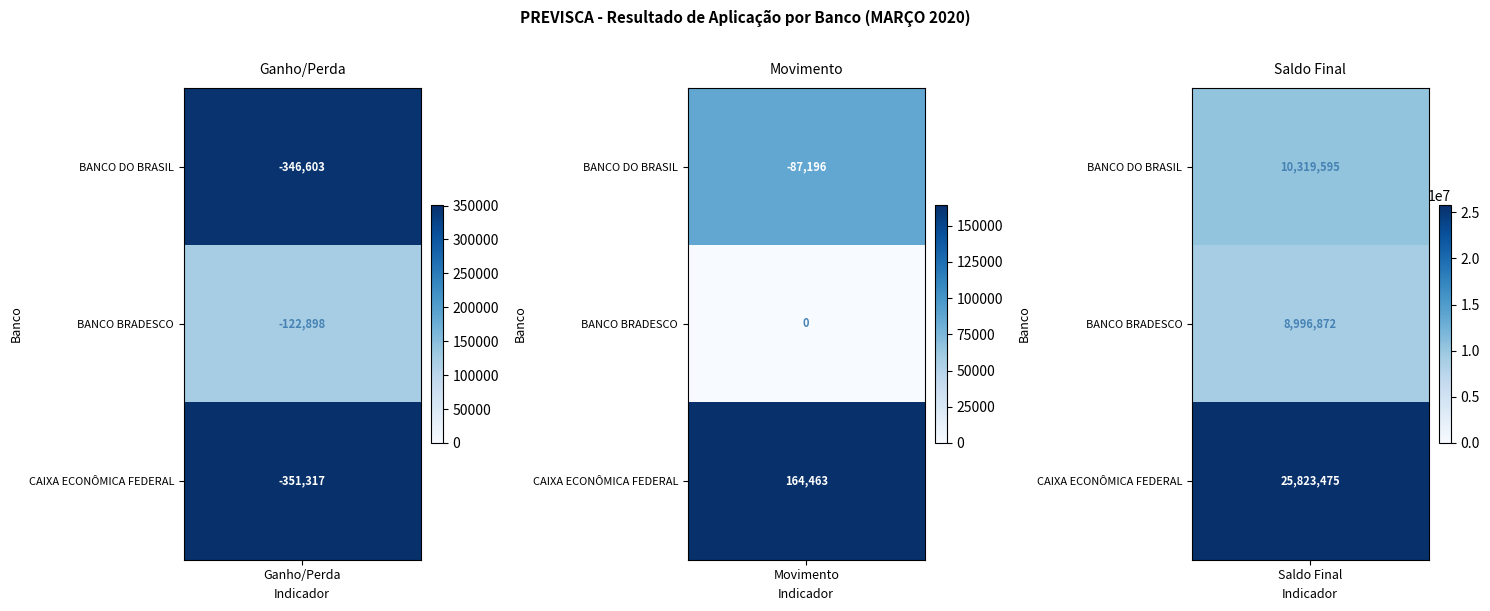

How many values in CAIXA ECONÔMICA FEDERAL are above zero?

2